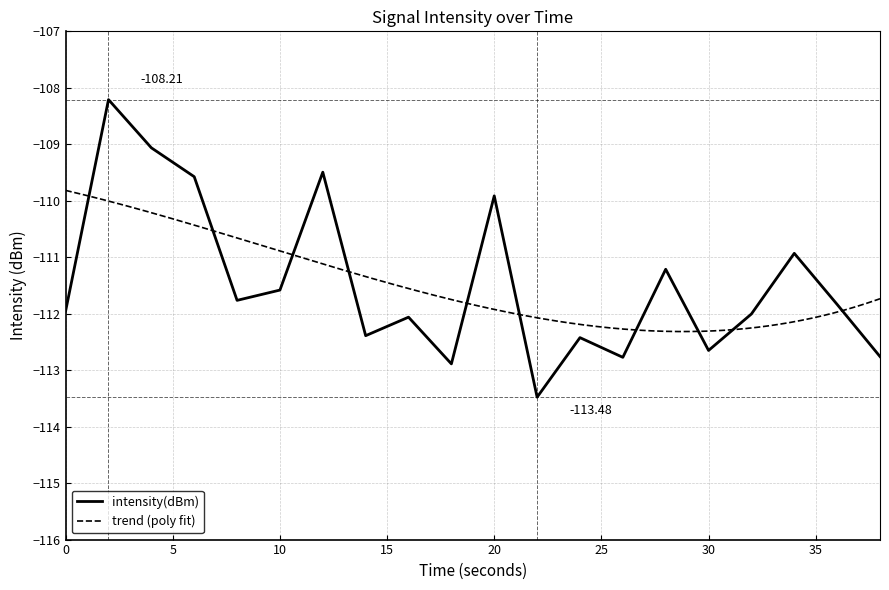

At which category does the data reach its first local valley?

8